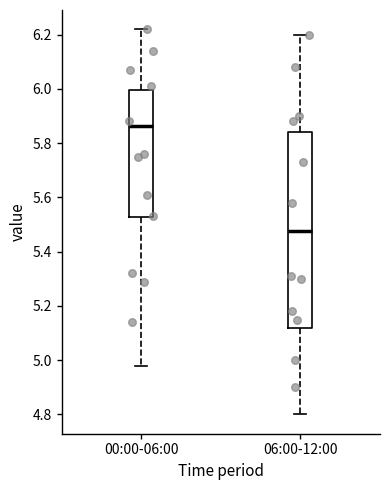

Reading left to right, transcribe this box plot: for each box, give where its median line is, the range the box spans, and where its two whiskers end, as read against the y-axis. The values are not printed on the chart, so give them approximately, as read against the axis.

00:00-06:00: median 5.86, box 5.52 to 6.00, whiskers 4.98 to 6.22
06:00-12:00: median 5.48, box 5.12 to 5.84, whiskers 4.80 to 6.20